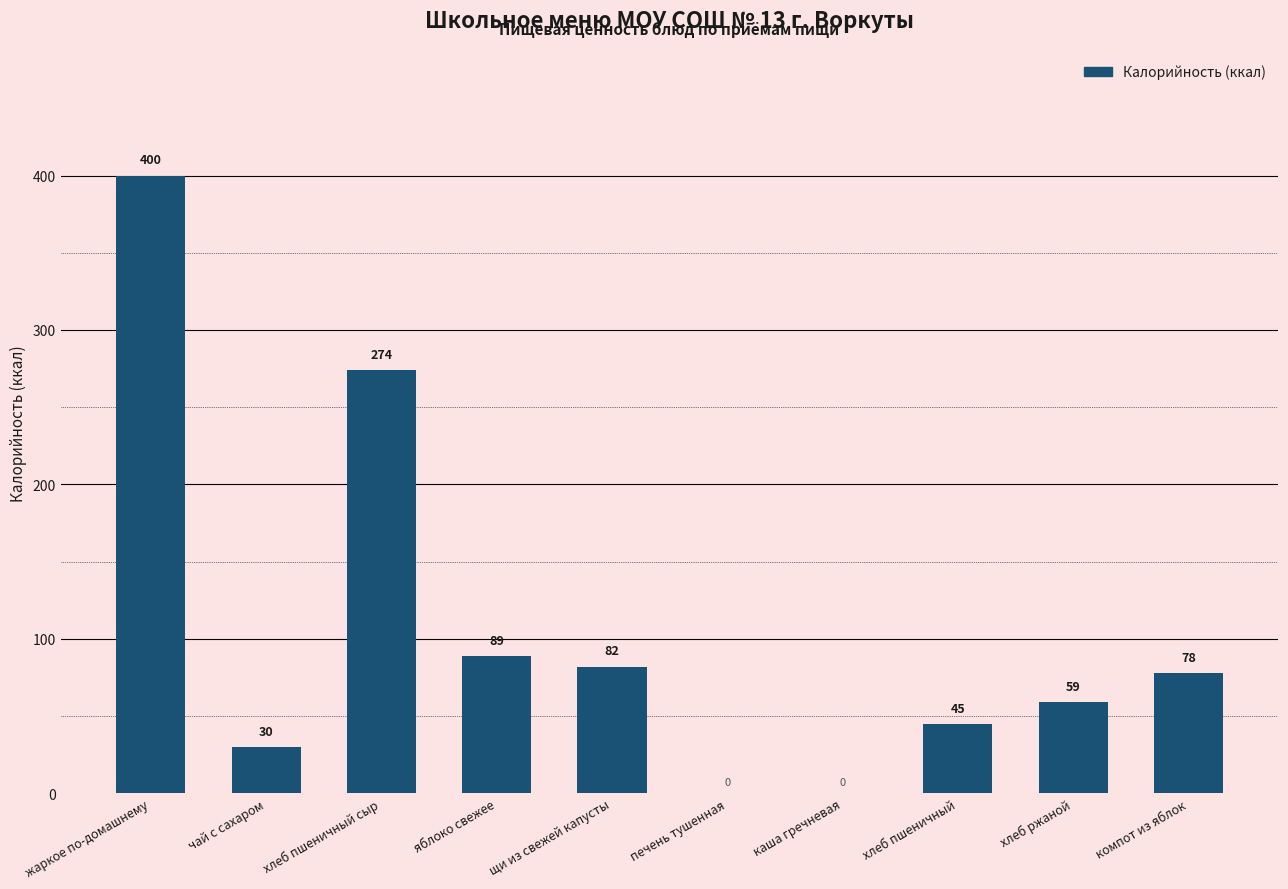

Reading right to left, transcribe all the data shown in this chart.

компот из яблок=78	хлеб ржаной=59	хлеб пшеничный=45	каша гречневая=0	печень тушенная=0	щи из свежей капусты=82	яблоко свежее=89	хлеб пшеничный сыр=274	чай с сахаром=30	жаркое по-домашнему=400